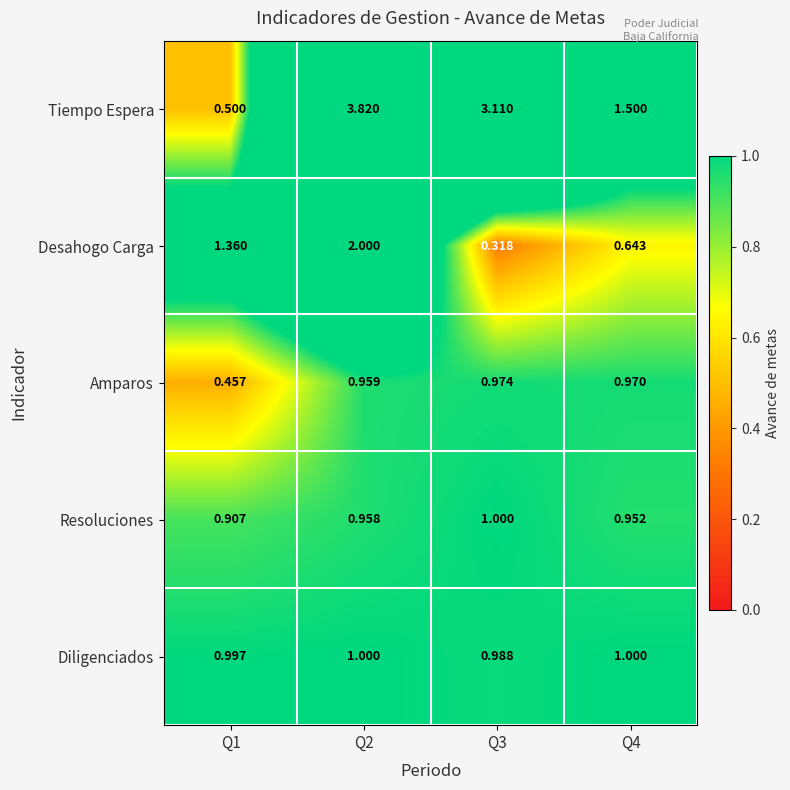

Between Q1 and Q4, which series saw the biggest shift?

Tiempo Espera